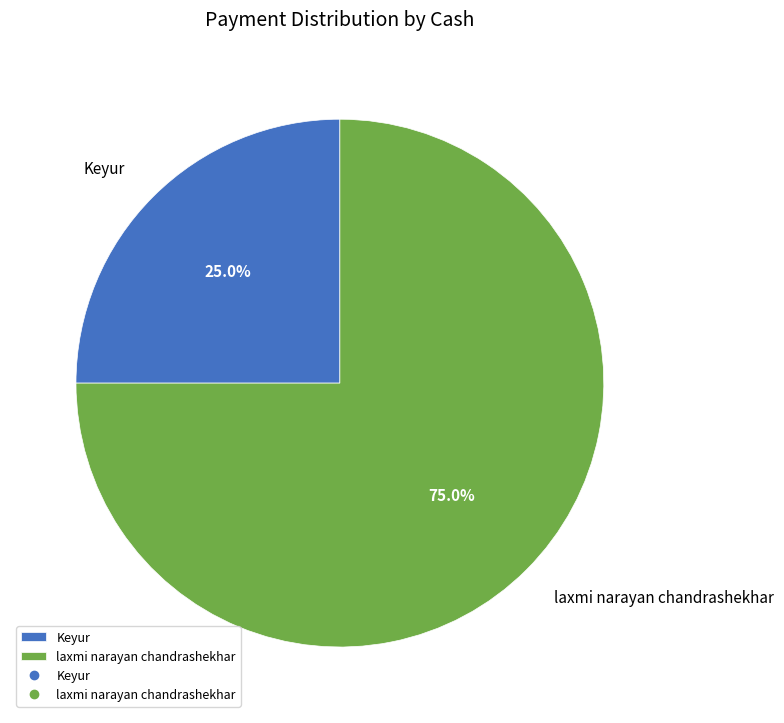

What is the total percentage of laxmi narayan chandrashekhar and Keyur?

100.0%